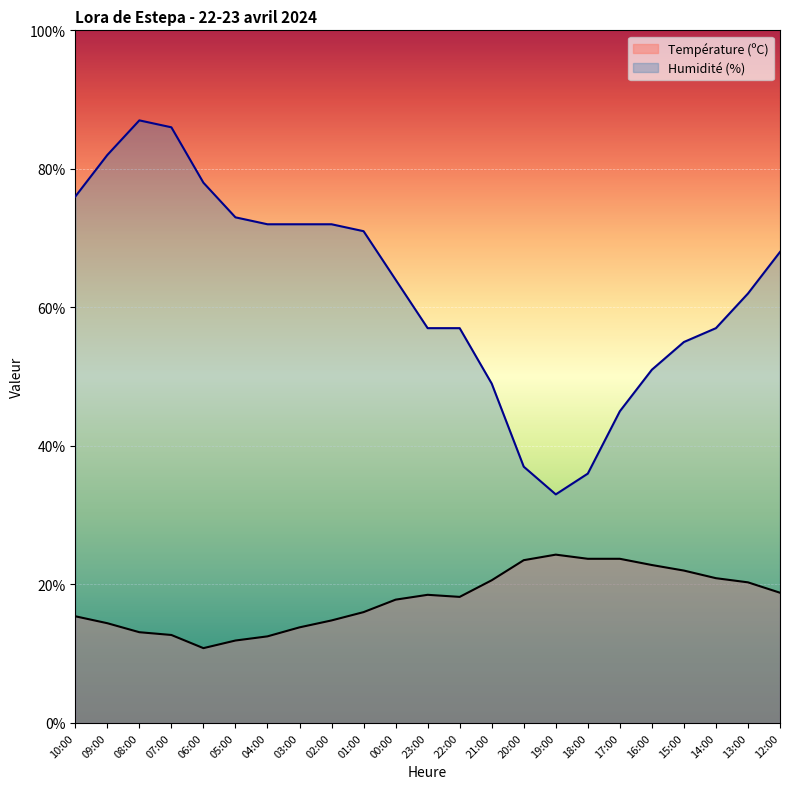

What value does the Température (ºC) series have at 01:00?

16.0